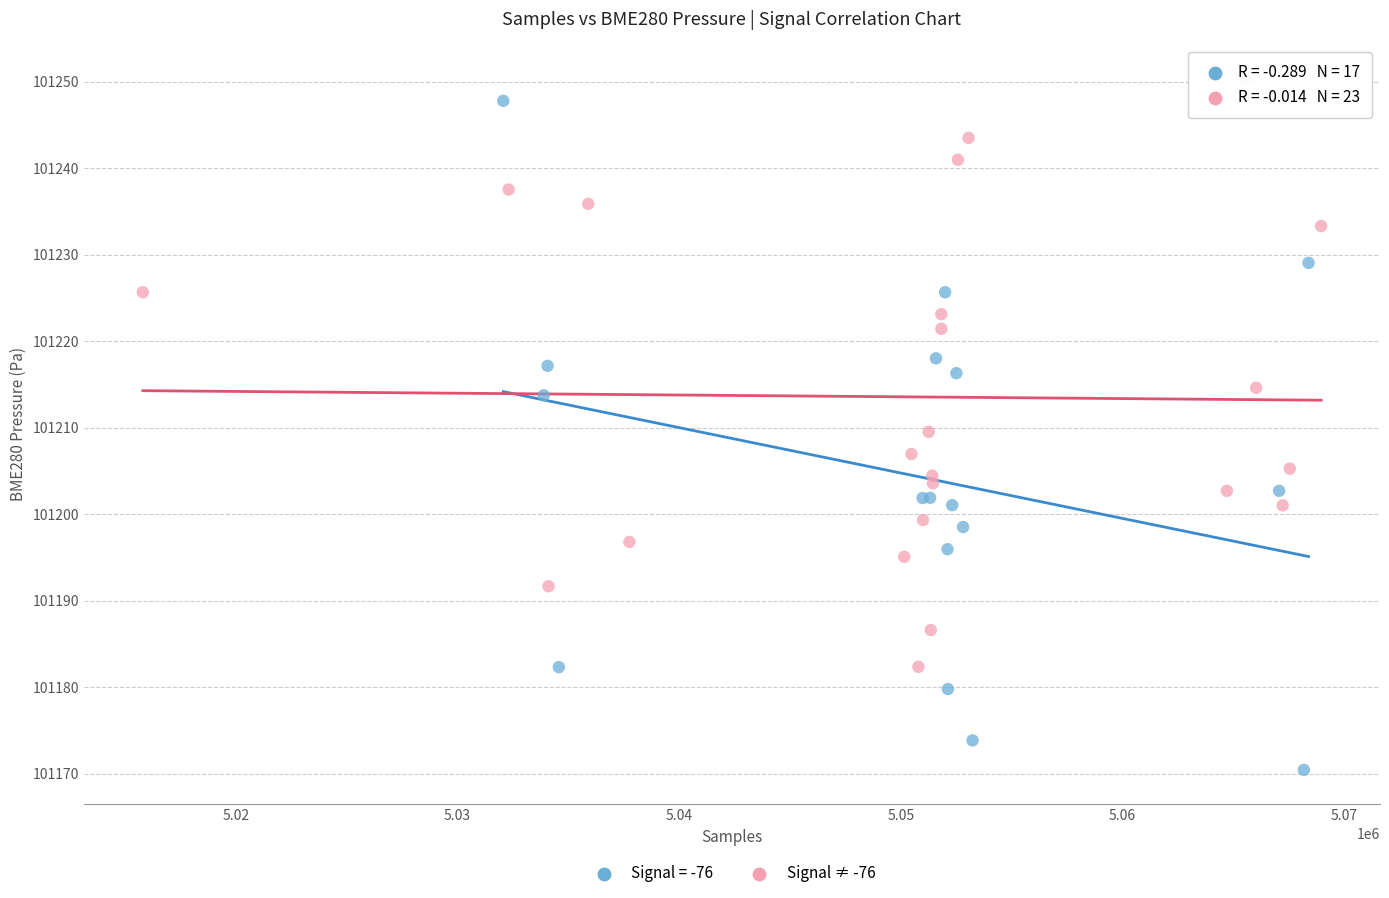

Which series has the largest Y range (max minus min)?

Signal = -76